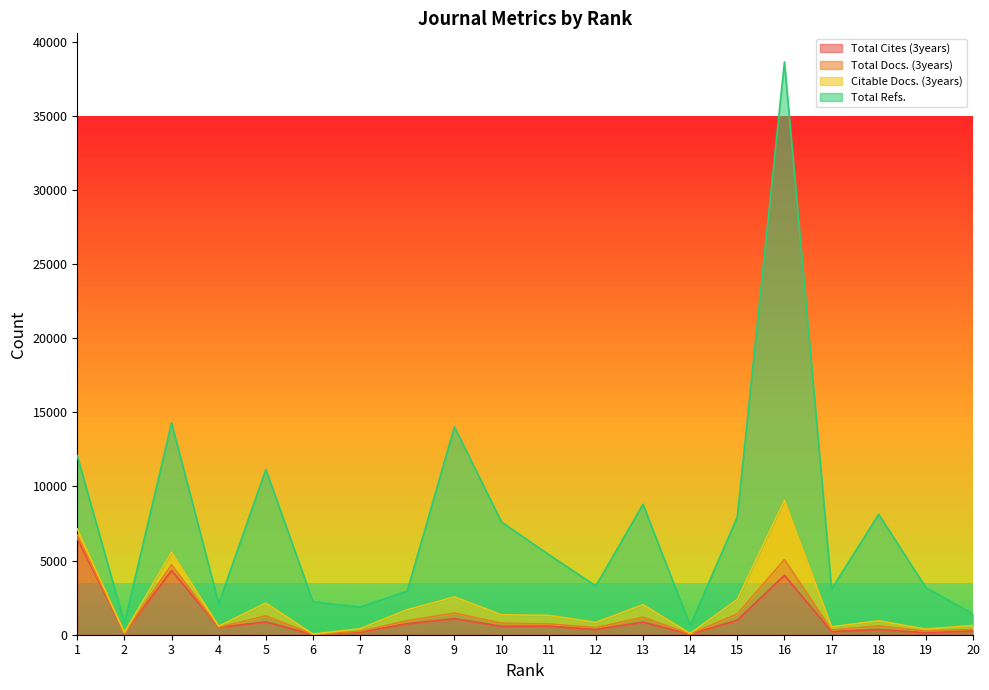

Does the chart display data point markers on the line(s)?

No